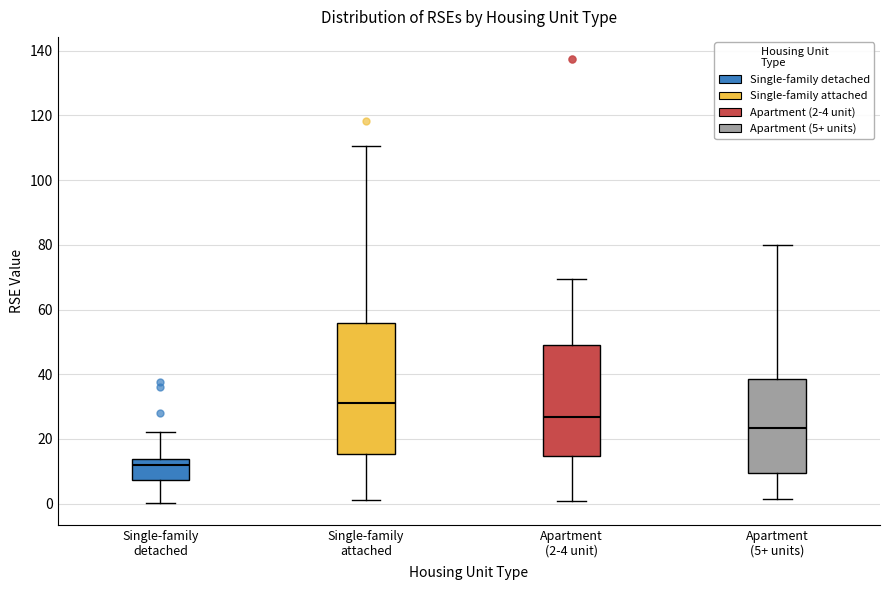

Reading left to right, read every box against the y-axis: the position of its median line, the range the box covers, and the ends of its whiskers. The values are not printed on the chart, so give them approximately, as read against the axis.

Single-family detached: median 12, box 8 to 14, whiskers 0 to 22
Single-family attached: median 32, box 16 to 56, whiskers 2 to 110
Apartment (2-4 unit): median 26, box 14 to 50, whiskers 0 to 70
Apartment (5+ units): median 24, box 10 to 38, whiskers 2 to 80